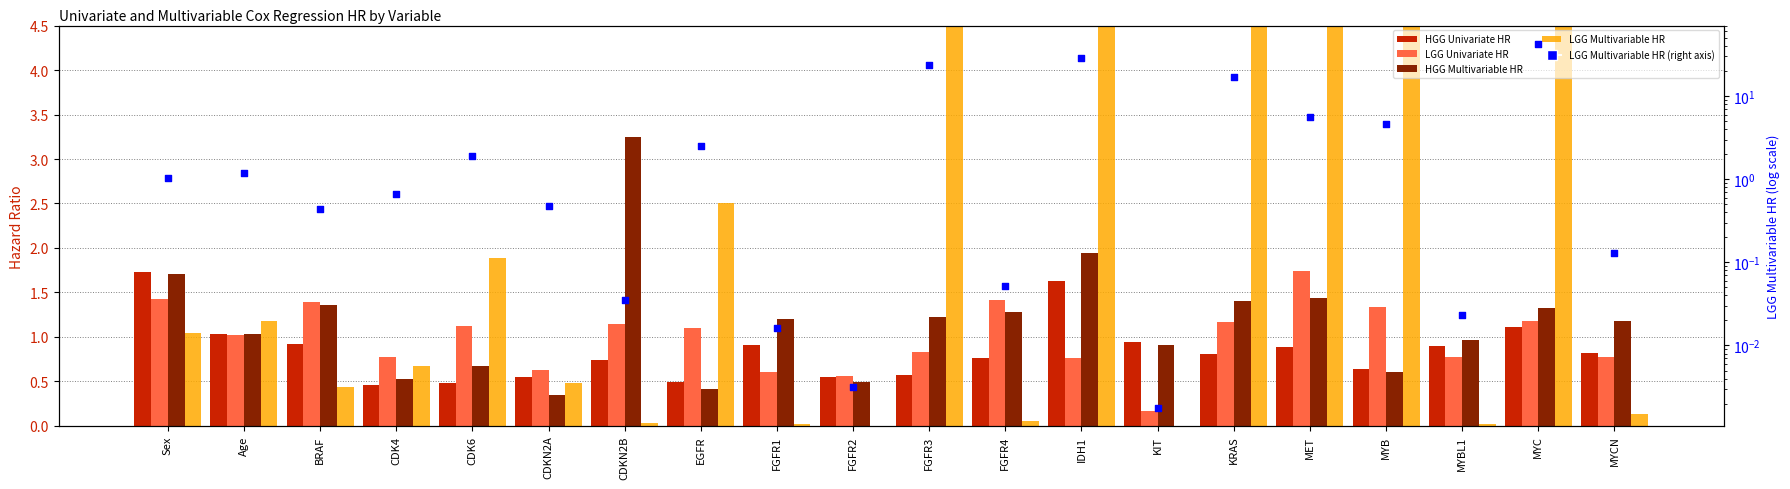

Which series has the largest total across all categories?

LGG Multivariable HR